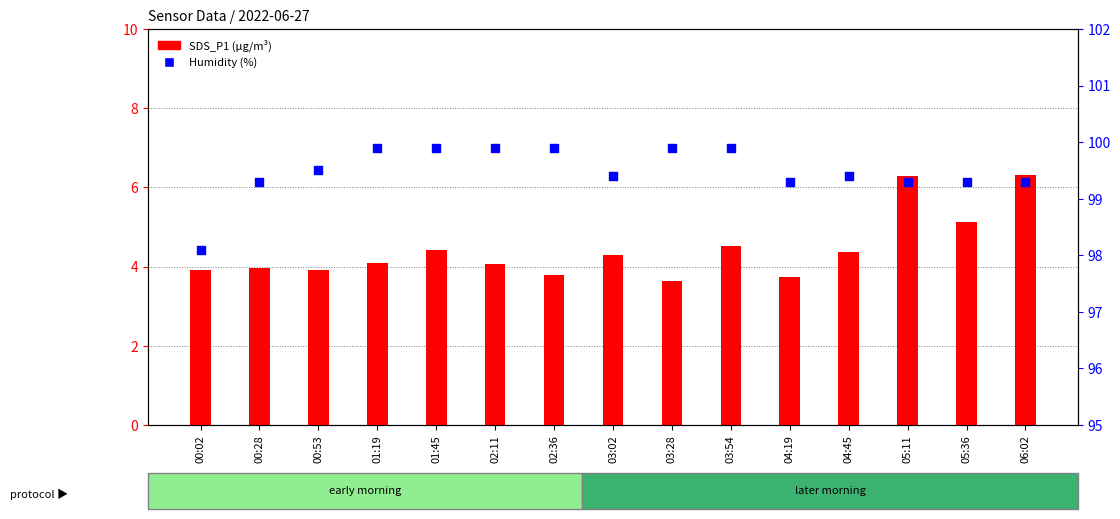

Which series contains the lowest Y value?

SDS_P1